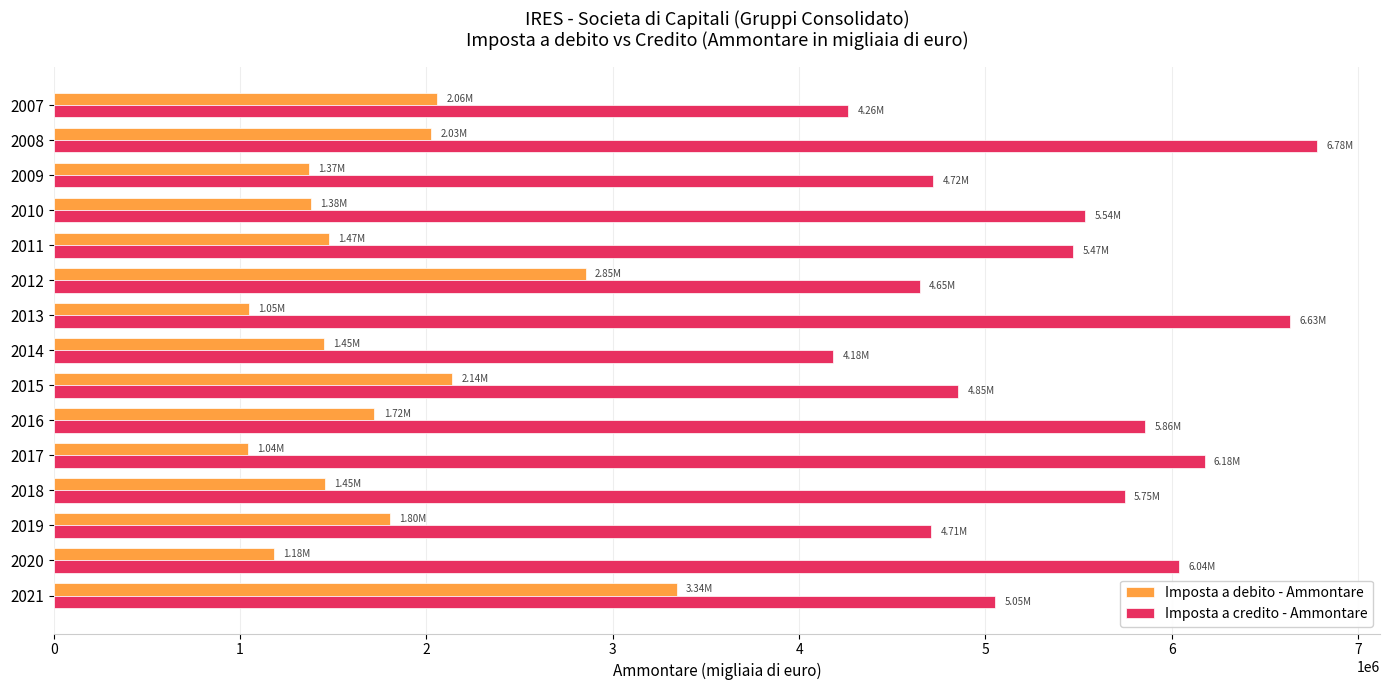

Rank the series by their maximum value, from lowest to highest.

Imposta a debito - Ammontare, Imposta a credito - Ammontare